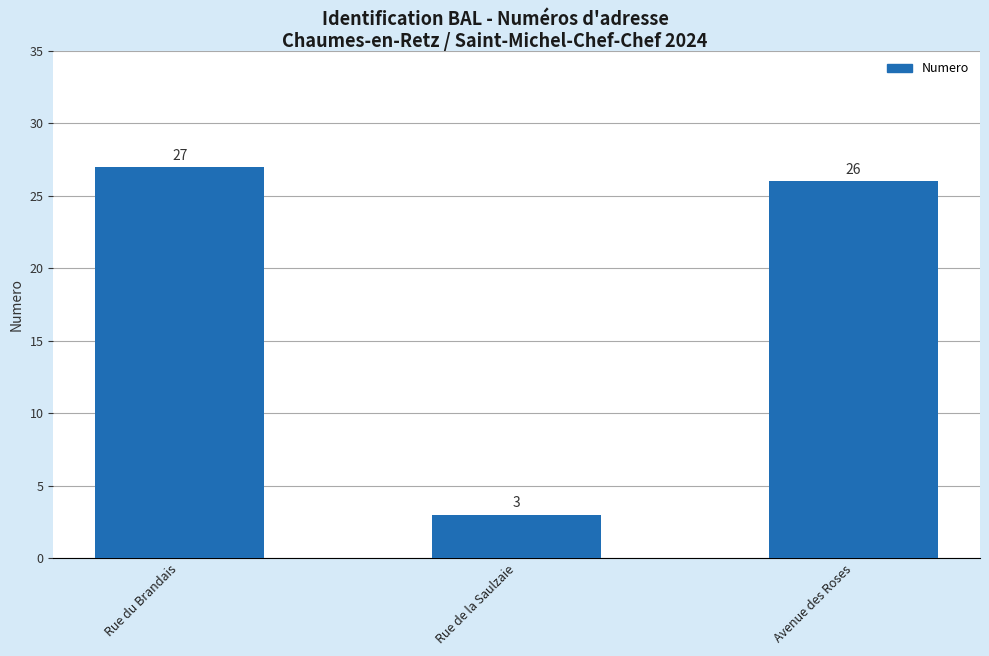

Rank the categories by value from lowest to highest.

Rue de la Saulzaie, Avenue des Roses, Rue du Brandais